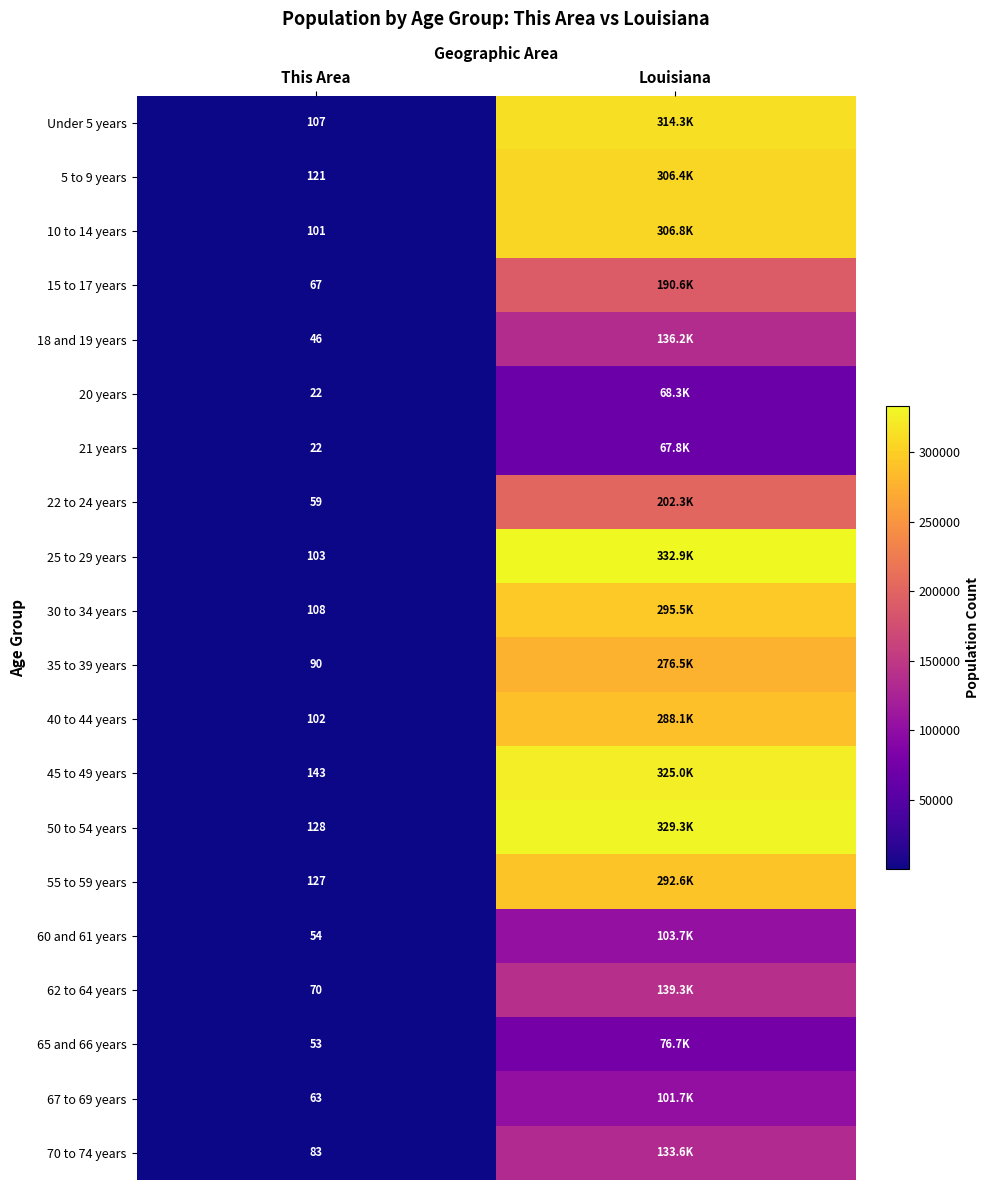

Is it true that 35 to 39 years equals 51 at This Area?

False